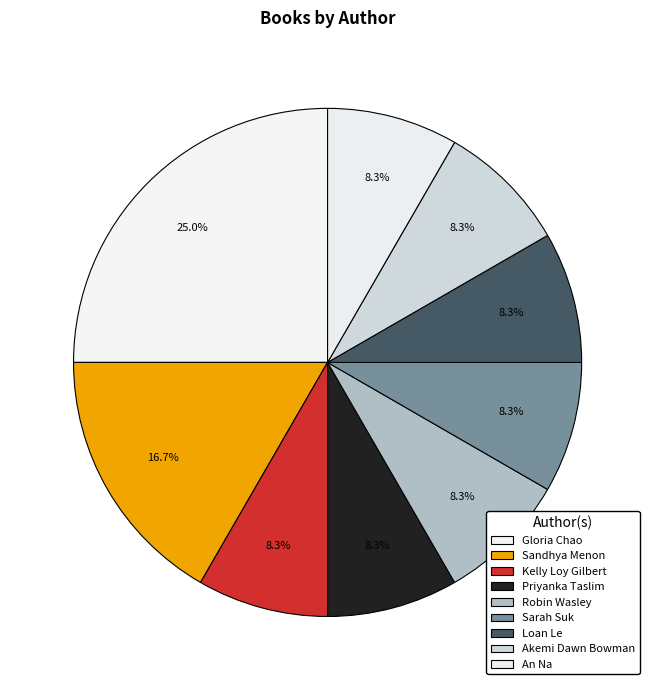

The Akemi Dawn Bowman slice represents 16% of the pie. True or false?

False